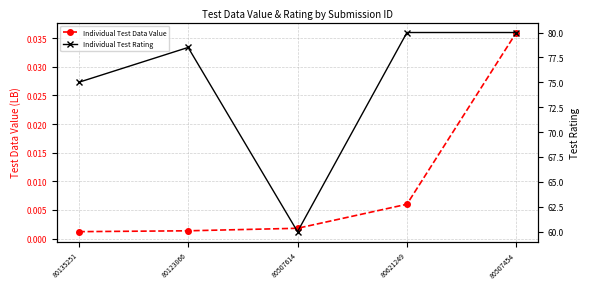

What is the label of the 1st point from the left?

80135251